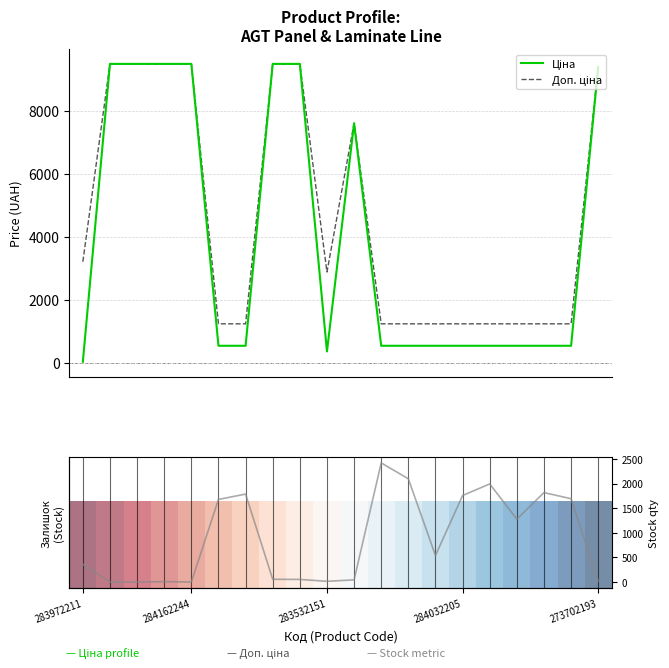

What is the spread (max minus min) of values at 284162246?

9480.1